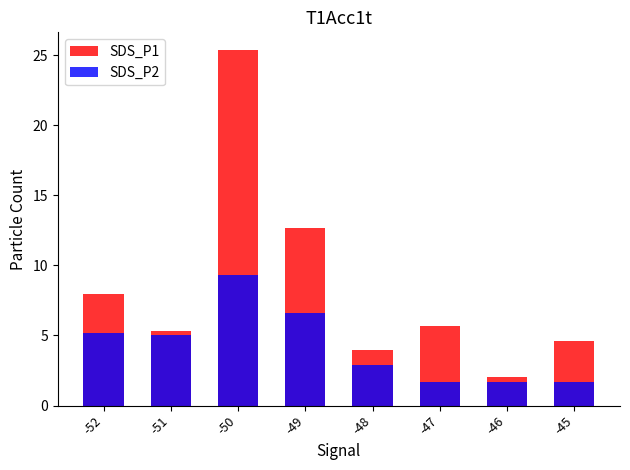

Reading right to left, what are all the values shown in this chart?

SDS_P1: 4.6	2.0	5.7	4.0	12.7	25.4	5.3	7.9
SDS_P2: 1.7	1.7	1.7	2.9	6.6	9.3	5.0	5.2